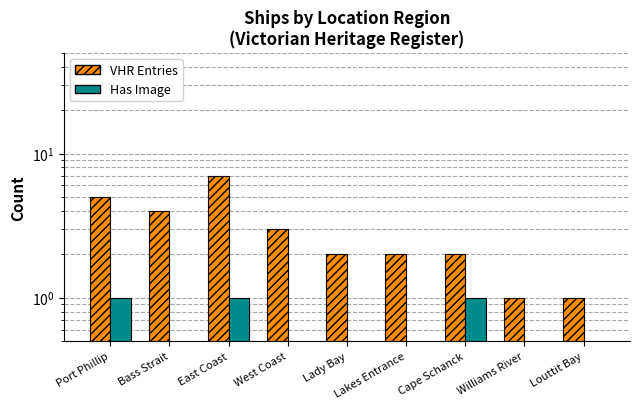

What is the value of the VHR Entries bar at the 7th from the left?

2